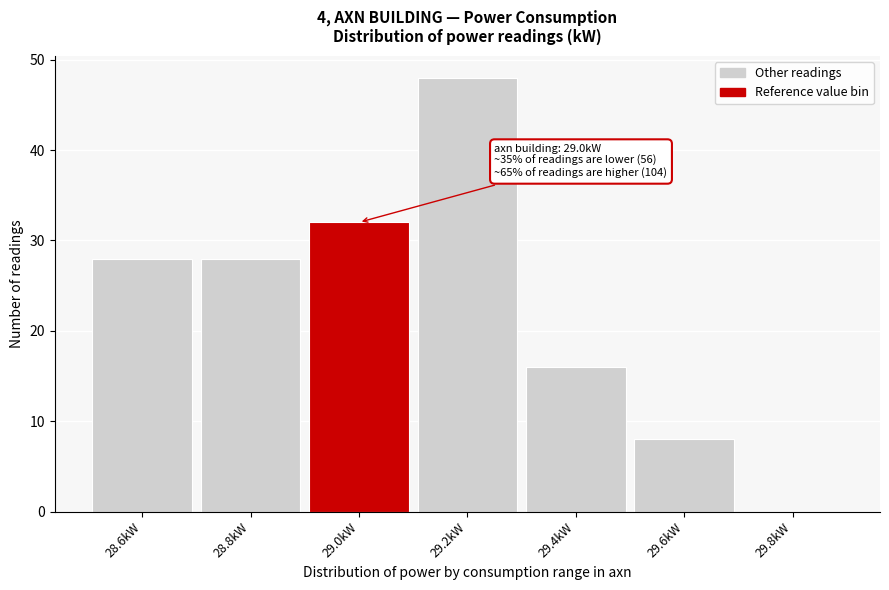

Reading right to left, transcribe all the data shown in this chart.

29.8kW=0	29.6kW=8	29.4kW=16	29.2kW=48	29.0kW=32	28.8kW=28	28.6kW=28